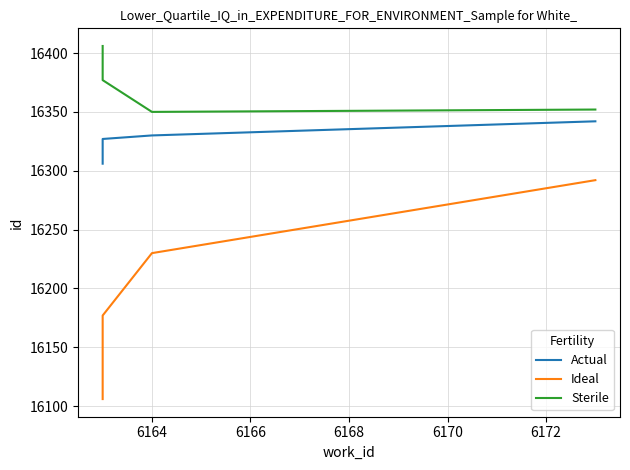

Rank the series by their maximum value, from highest to lowest.

Sterile, Actual, Ideal